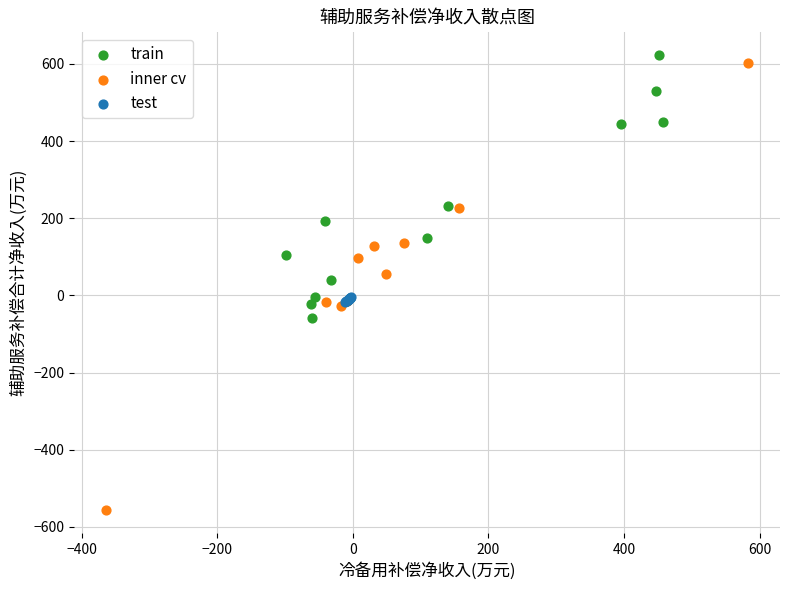

Which series has the widest spread of Y values?

inner cv